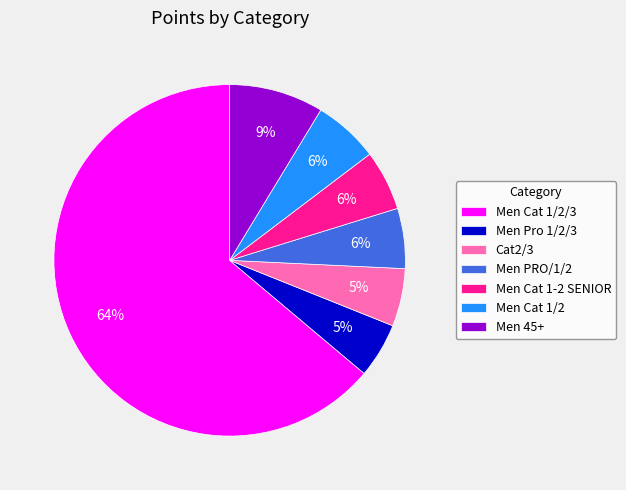

Is it true that Men 45+ is 22% of the pie?

False